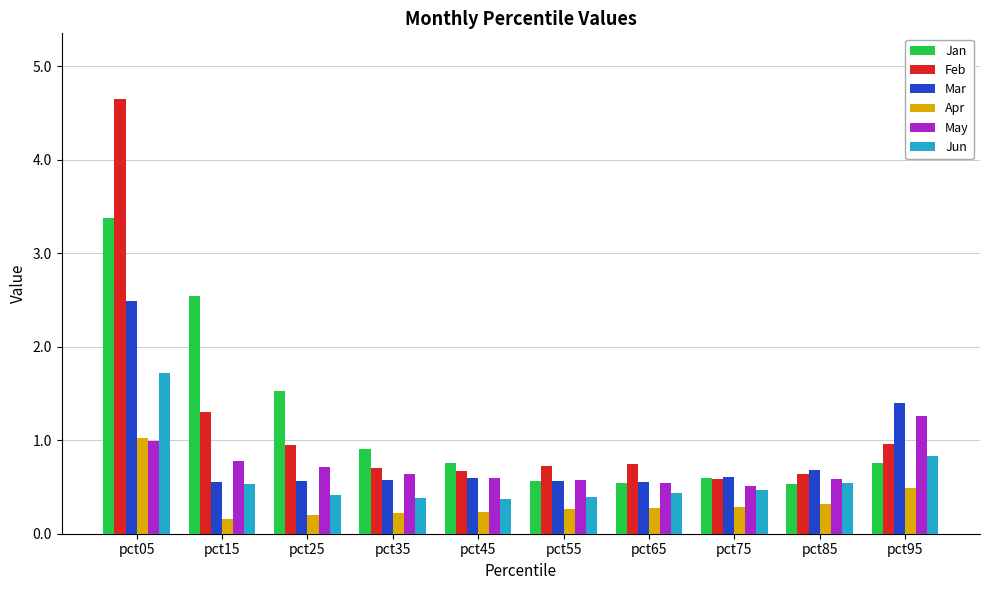

True or false: Jan has a value of 0.5 at pct65.

True